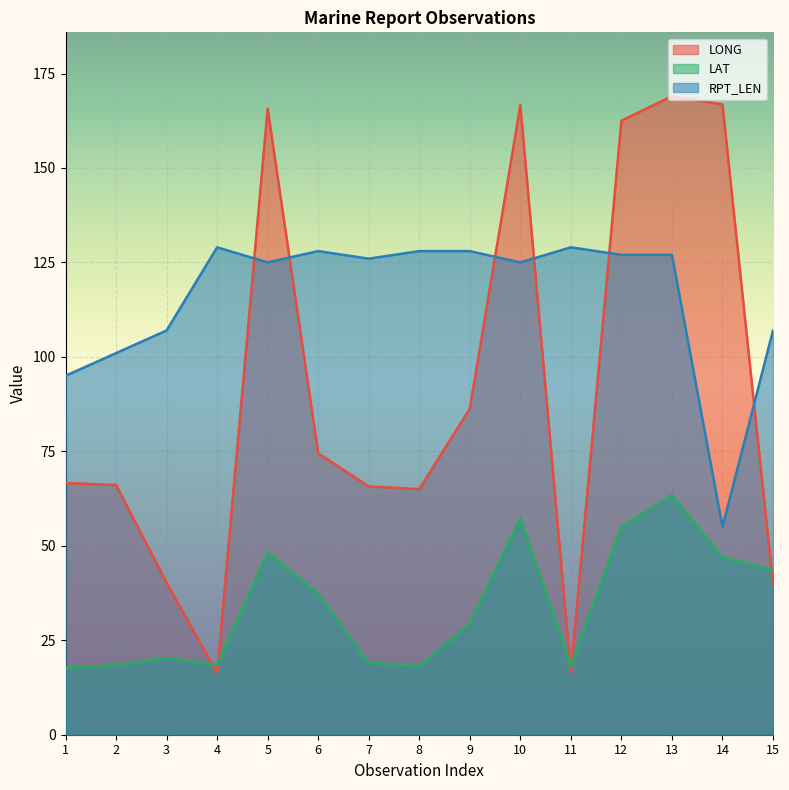

At which category does the chart reach its peak across all series?

13